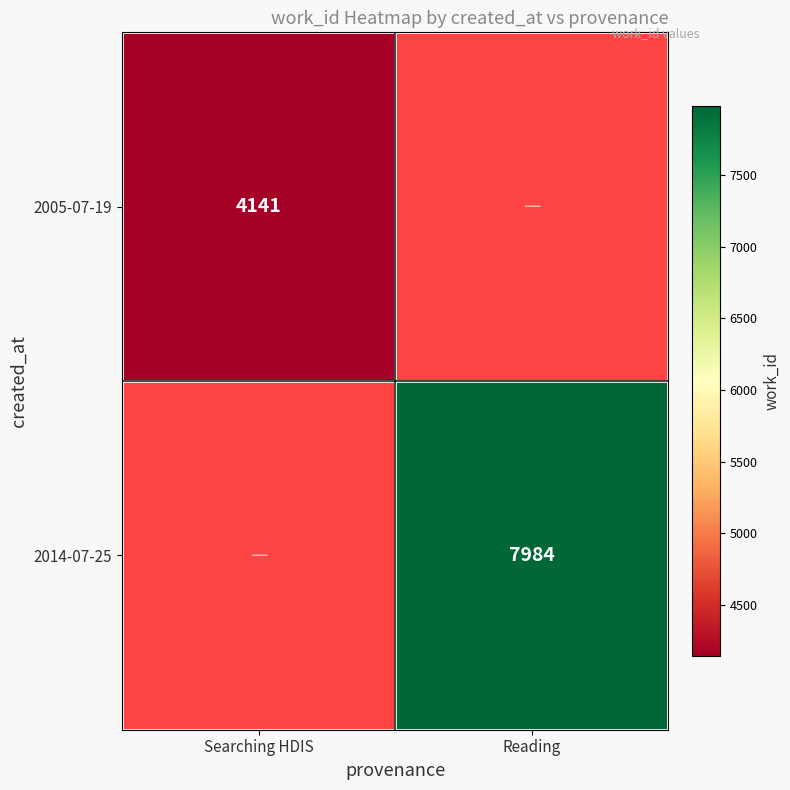

What is the minimum value shown in the chart?

4141.0